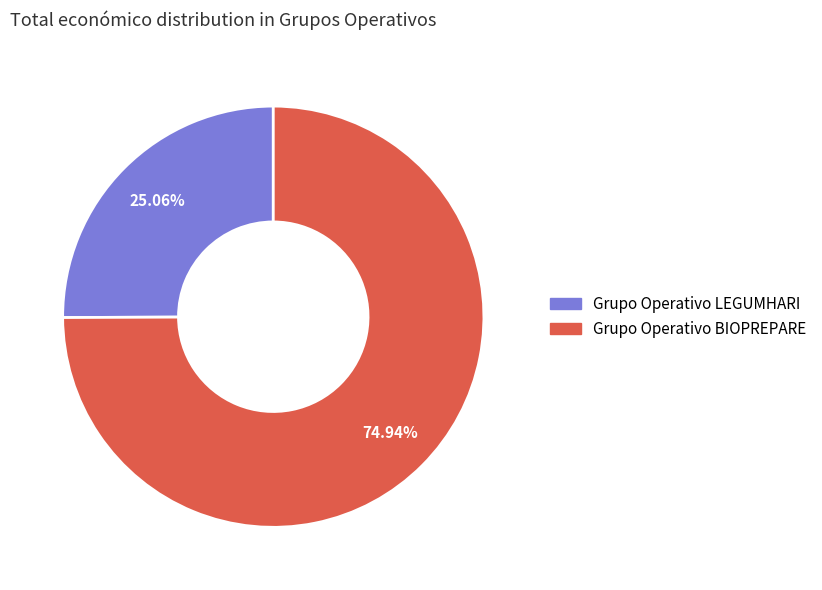

The Grupo Operativo LEGUMHARI slice represents 14% of the pie. True or false?

False